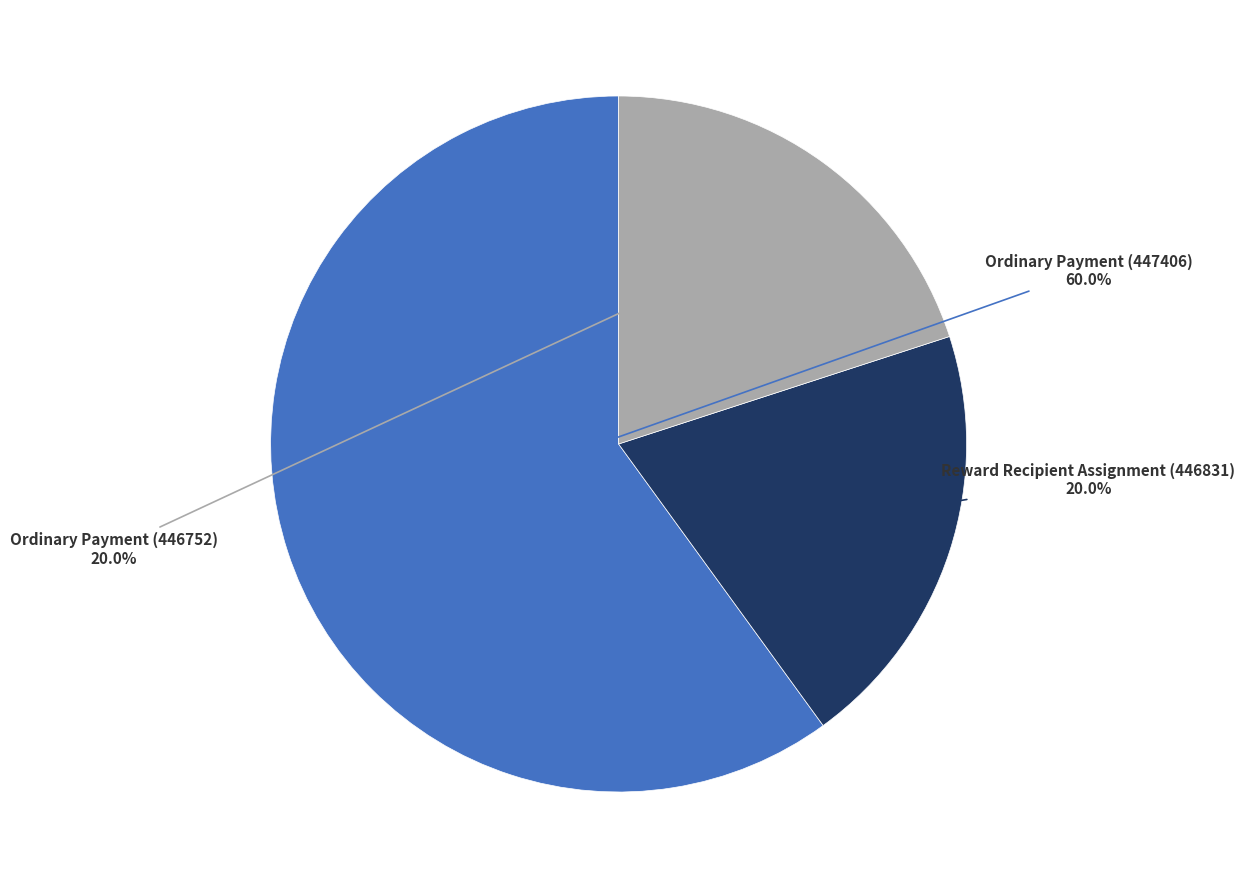

Does any single category account for the majority?

Yes